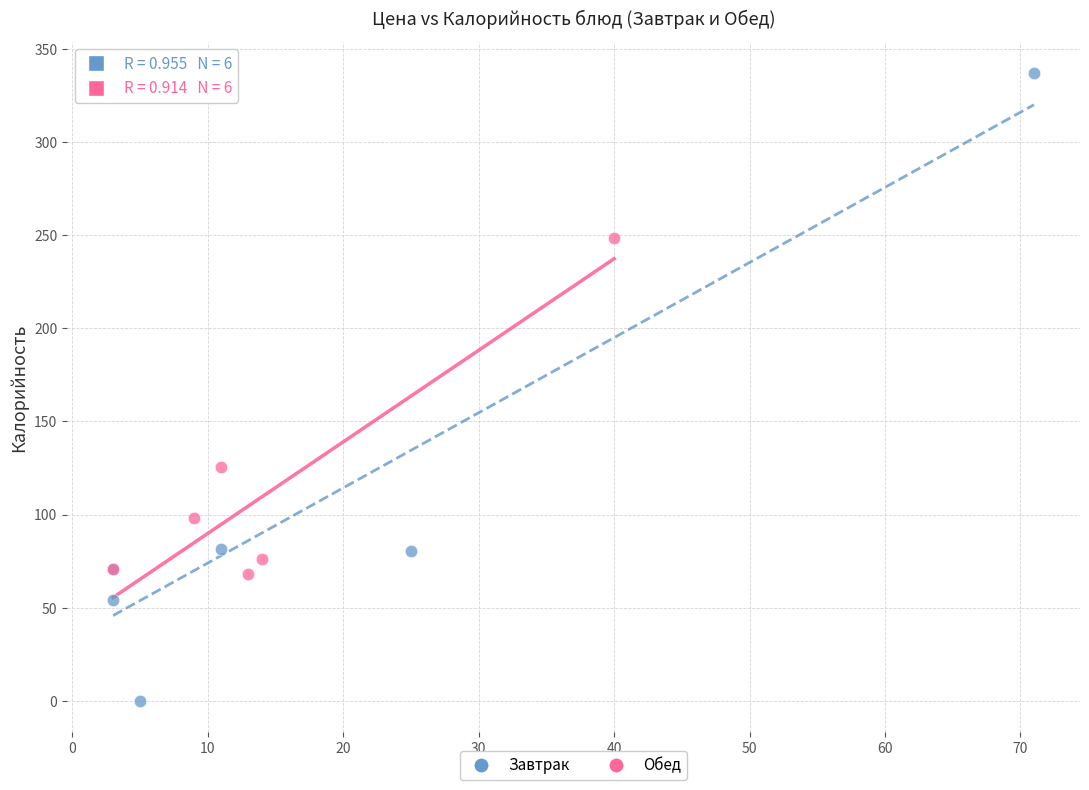

Which series has the largest Y range (max minus min)?

Завтрак